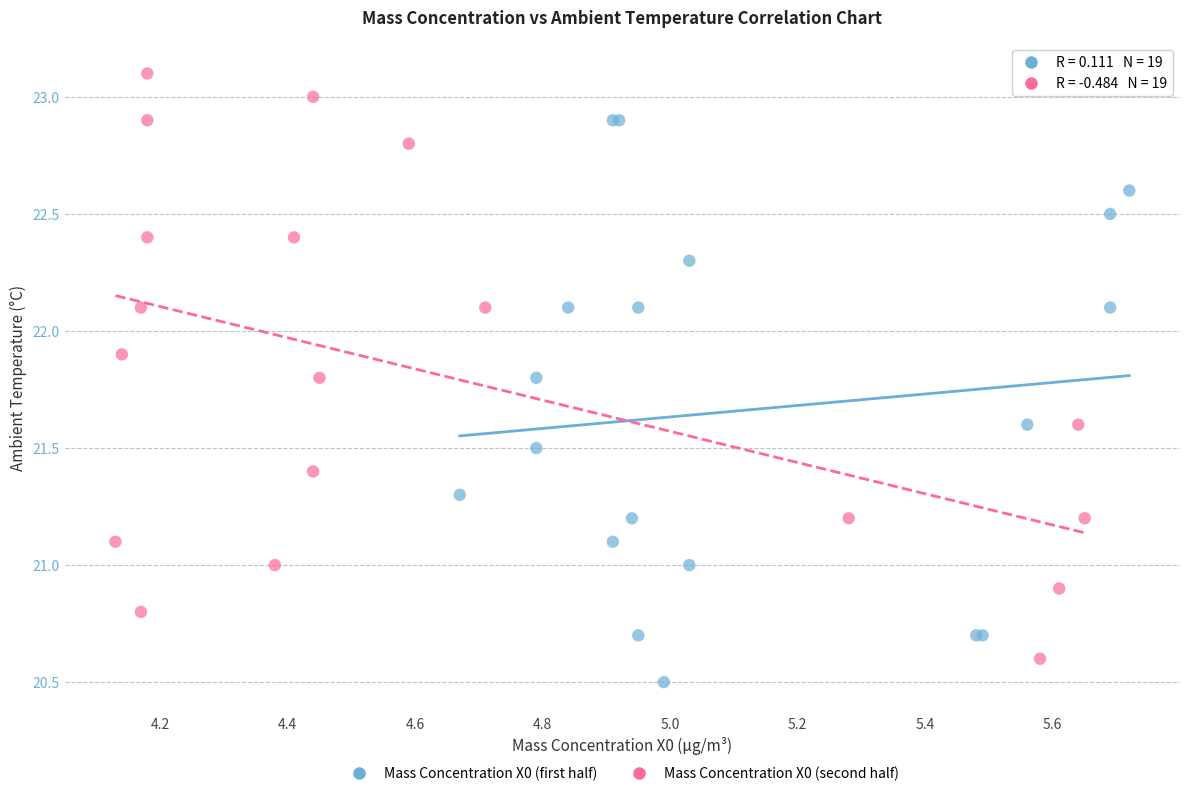

Which series has the largest Y range (max minus min)?

Mass Concentration X0 (second half)